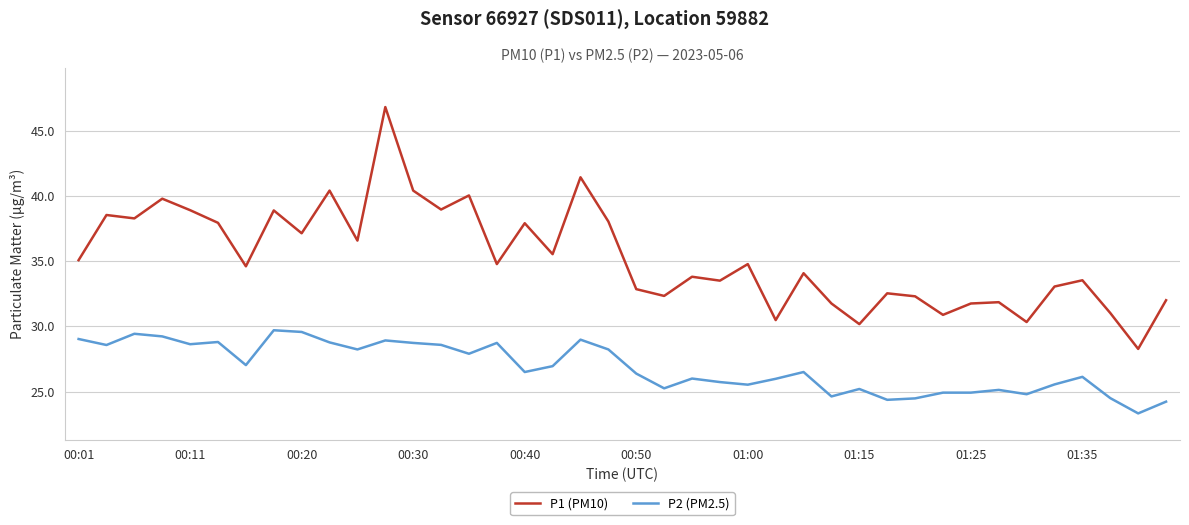

Which series has the largest range (max minus min)?

P1 (PM10)